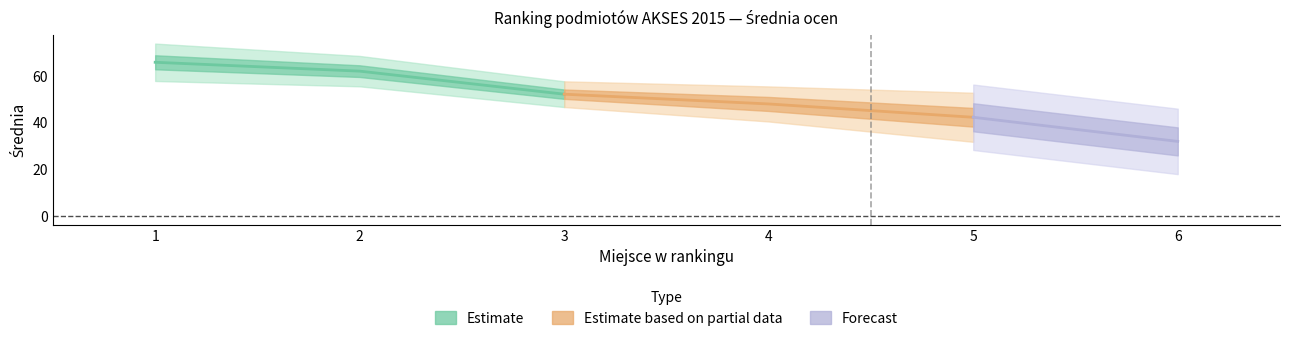

What is the smallest value displayed?

32.0